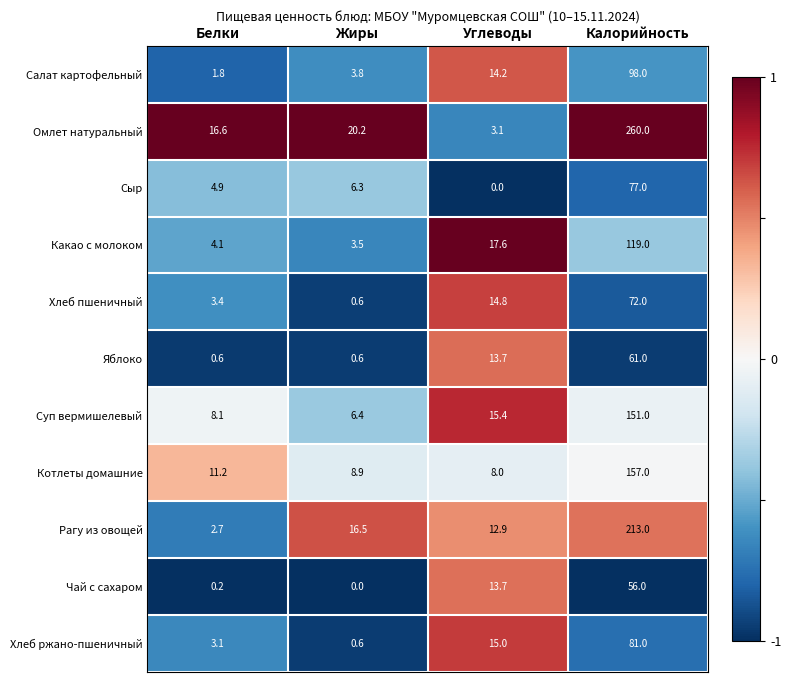

What is the difference between the highest and lowest values at Жиры?

20.2